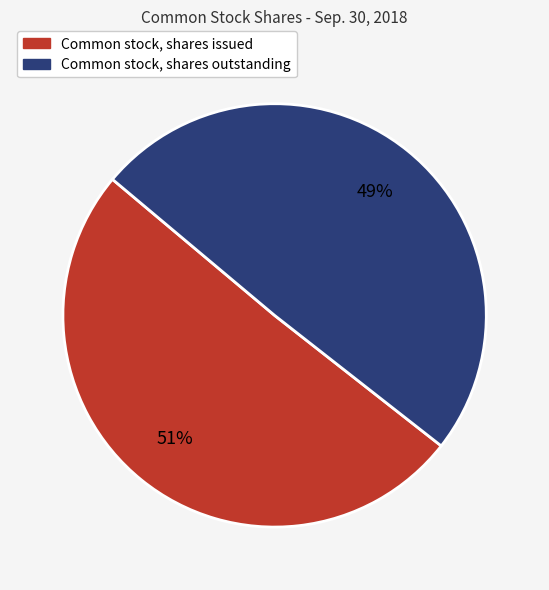

Which has a higher value, Common stock, shares issued or Common stock, shares outstanding?

Common stock, shares issued